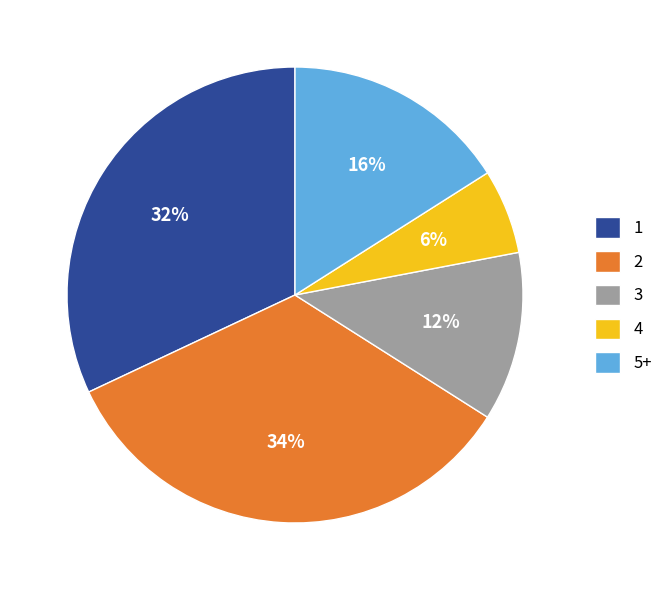

Is there any slice that represents more than half of the pie?

No